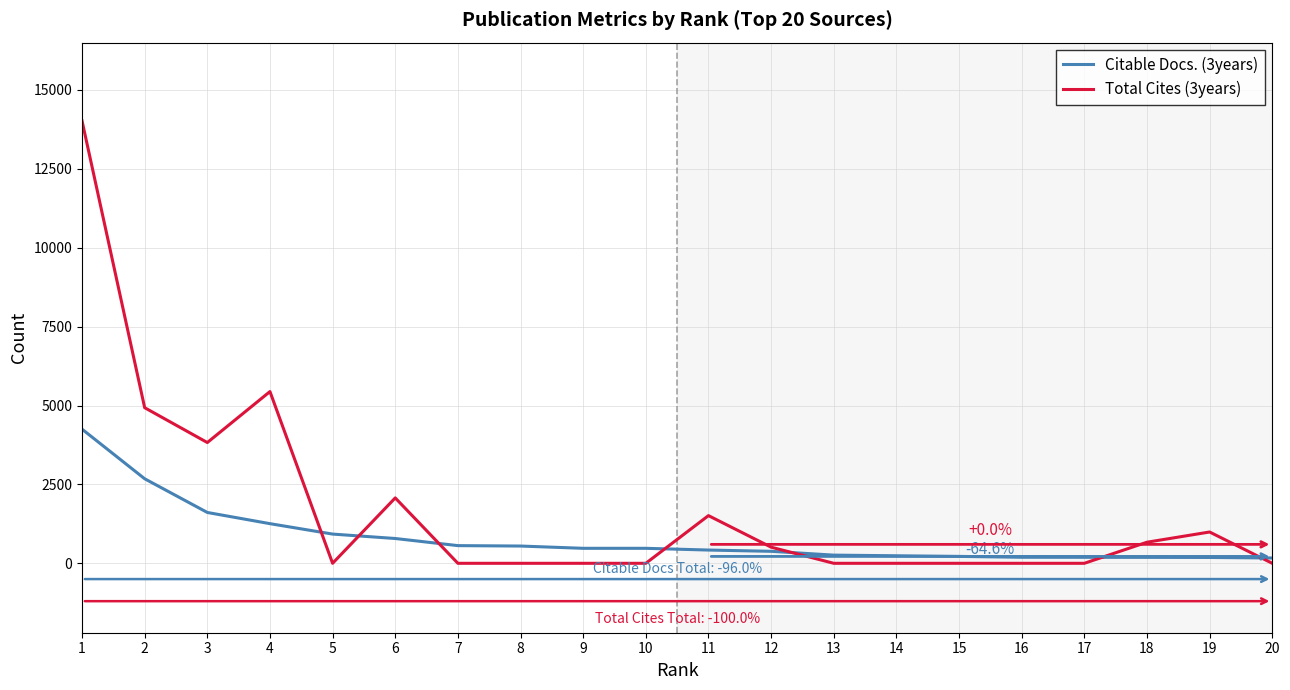

Where do Citable Docs. (3years) and Total Cites (3years) first cross each other?

4 and 5